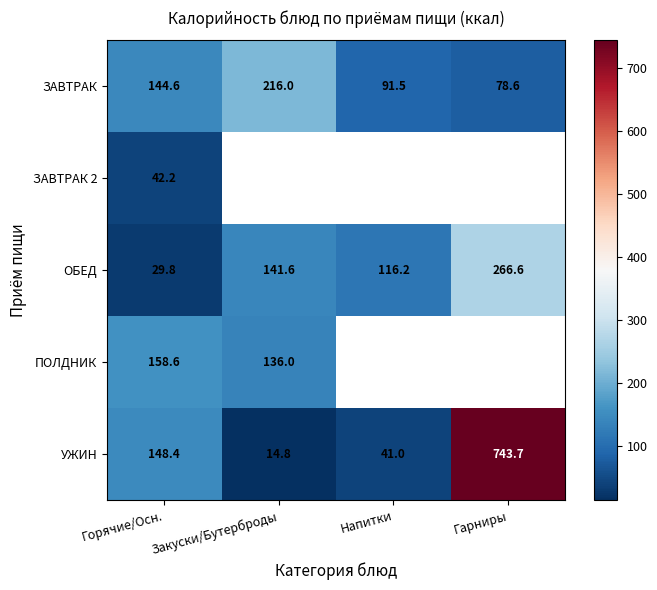

What is the difference between the second highest and second lowest values in the ЗАВТРАК series?

53.1